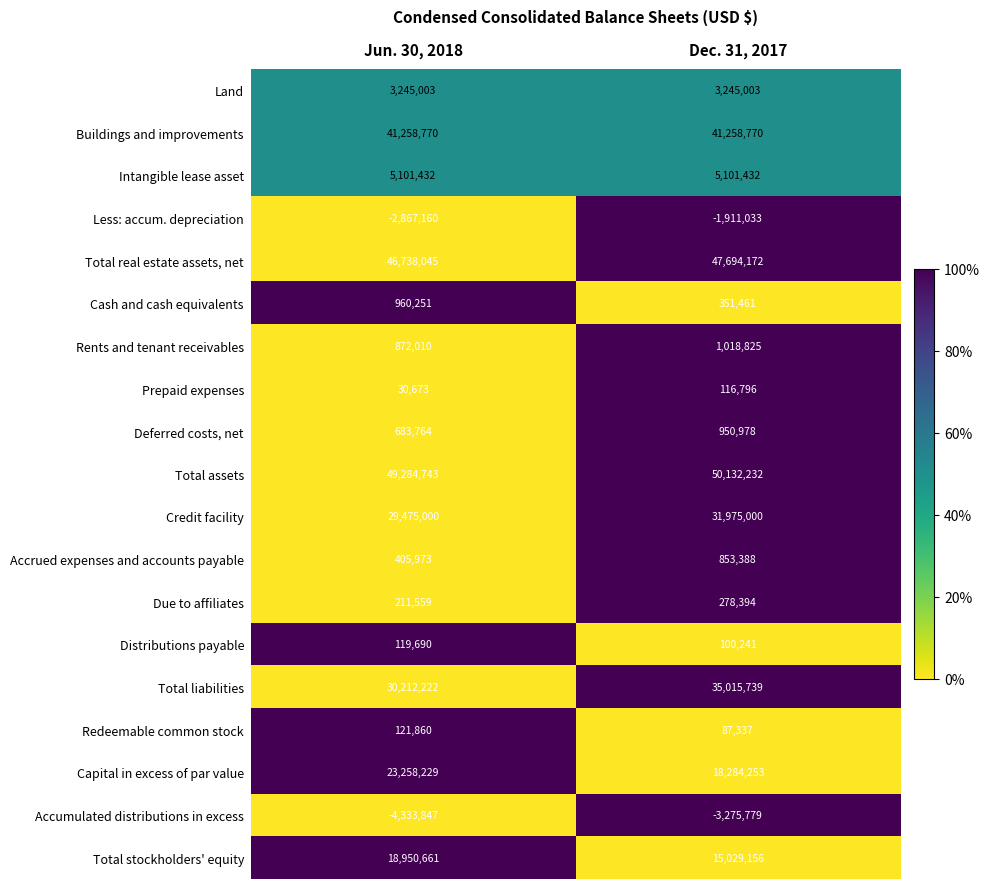

List the series in order of their peak value, highest first.

Total assets, Total real estate assets, net, Buildings and improvements, Total liabilities, Credit facility, Capital in excess of par value, Total stockholders' equity, Intangible lease asset, Land, Rents and tenant receivables, Cash and cash equivalents, Deferred costs, net, Accrued expenses and accounts payable, Due to affiliates, Redeemable common stock, Distributions payable, Prepaid expenses, Less: accum. depreciation, Accumulated distributions in excess